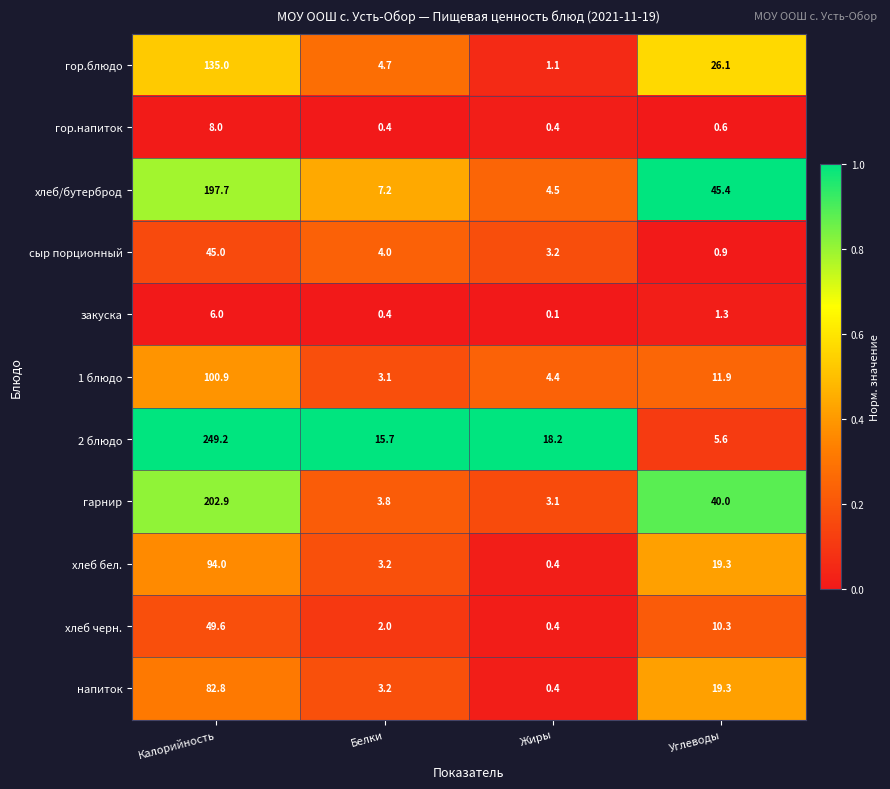

What value does the хлеб бел. series have at Белки?

3.2